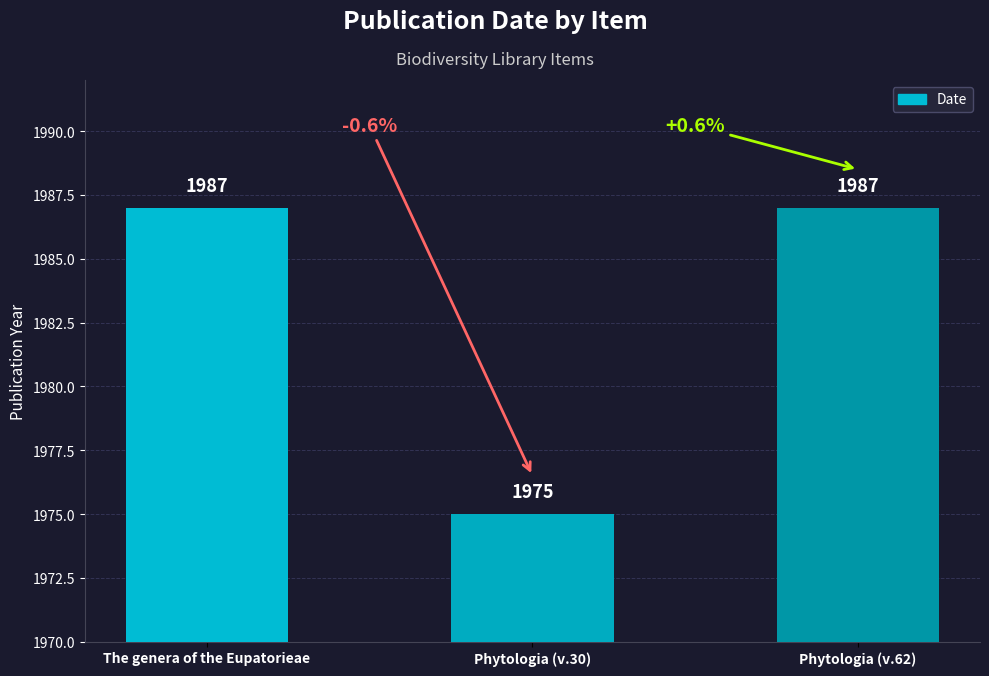

Does the chart contain stacked bars?

No